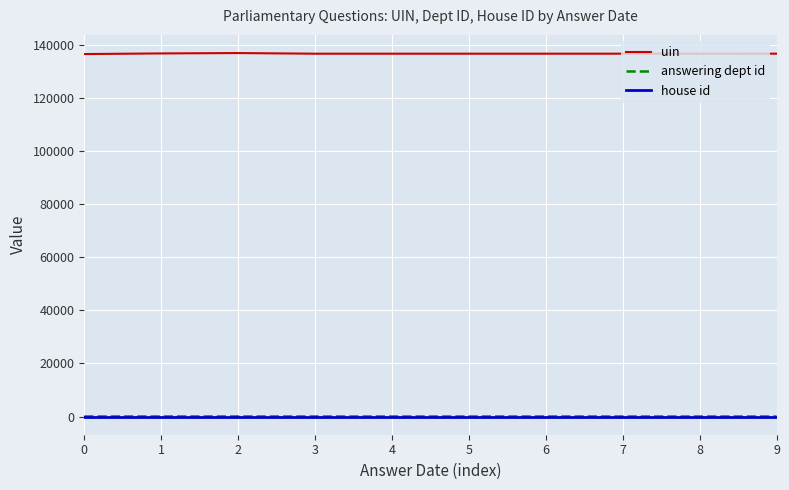

The answering dept id series shows 27 at 2. True or false?

True